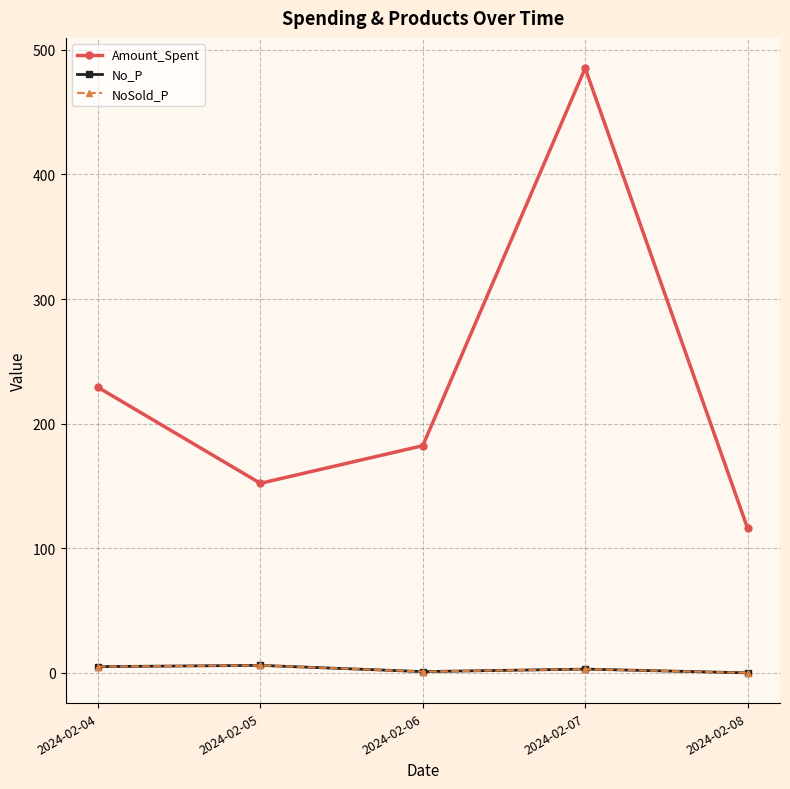

Reading left to right, what are all the values shown in this chart?

Amount_Spent: 229.1	152.1	182.3	485.3	116.2
No_P: 5.0	6.0	1.0	3.0	0.0
NoSold_P: 5.0	6.0	1.0	3.0	0.0